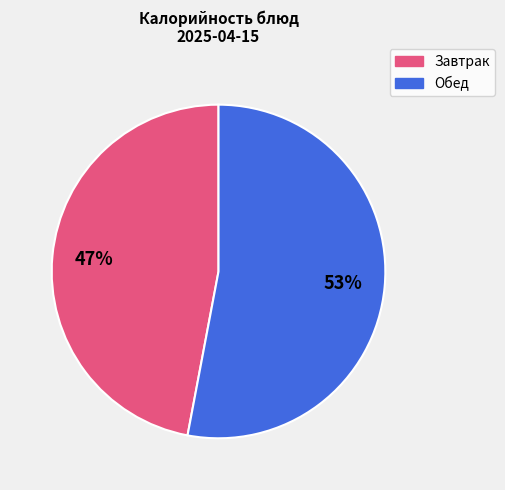

Is there a majority slice in this chart?

Yes